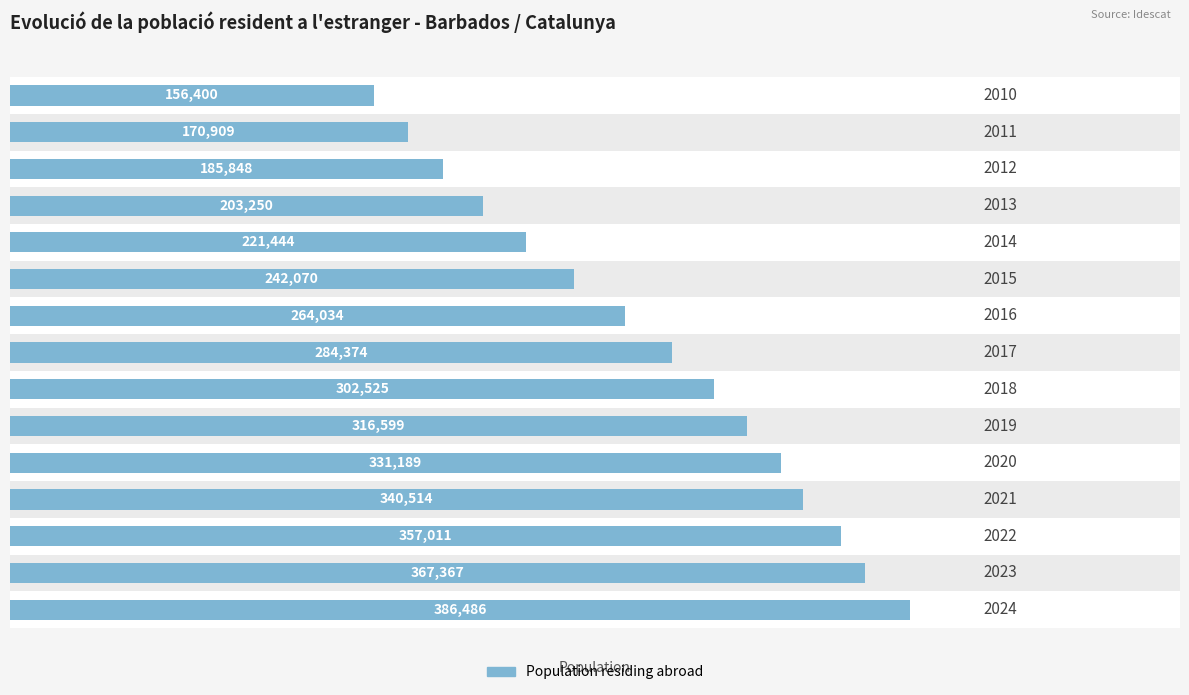

Reading left to right, extract all data points from this chart.

0=386486	1=367367	2=357011	3=340514	4=331189	5=316599	6=302525	7=284374	8=264034	9=242070	10=221444	11=203250	12=185848	13=170909	14=156400